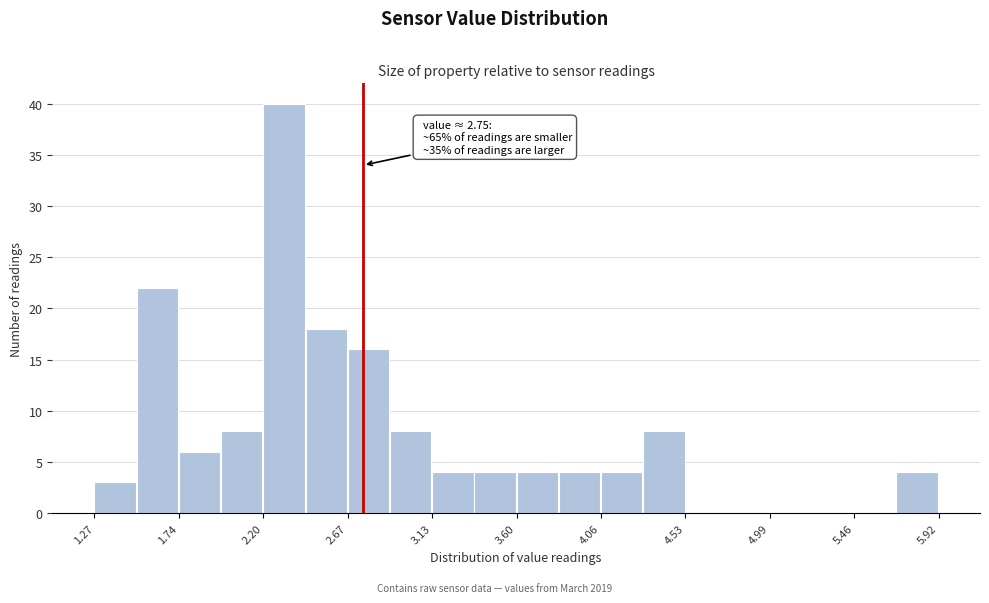

Which range on the x-axis has the tallest bar?

2.20 to 2.45